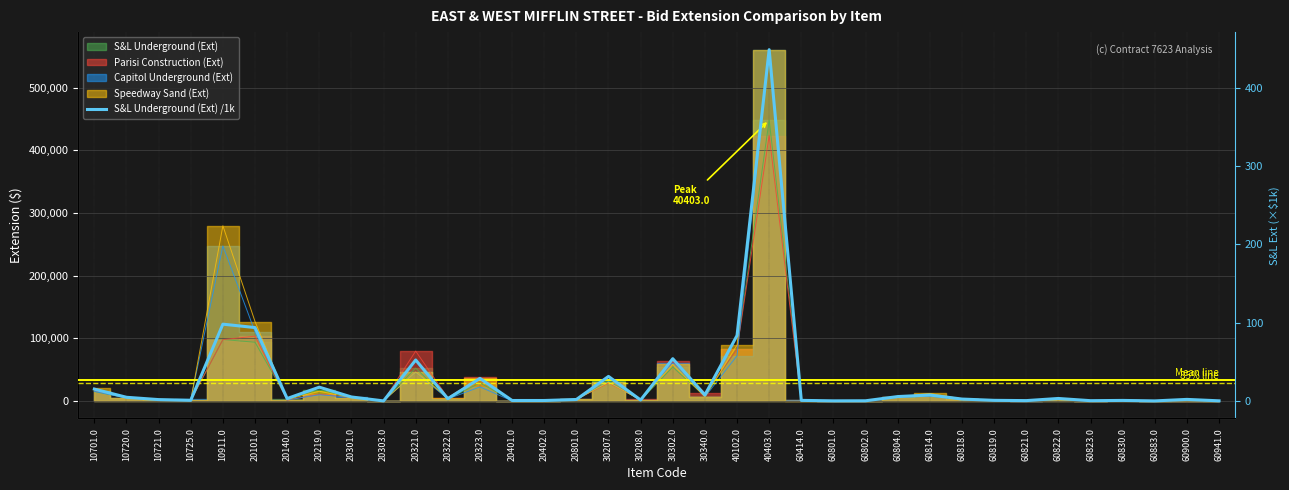

Rank the categories by value from highest to lowest.

40403.0, 10911.0, 20101.0, 40102.0, 30302.0, 20321.0, 30207.0, 20323.0, 20219.0, 10701.0, 30340.0, 60814.0, 60804.0, 20301.0, 10720.0, 60822.0, 20140.0, 20322.0, 60818.0, 60900.0, 20801.0, 10721.0, 30208.0, 10725.0, 60819.0, 60414.0, 60830.0, 20401.0, 20402.0, 60821.0, 60823.0, 60802.0, 60941.0, 60801.0, 60883.0, 20303.0